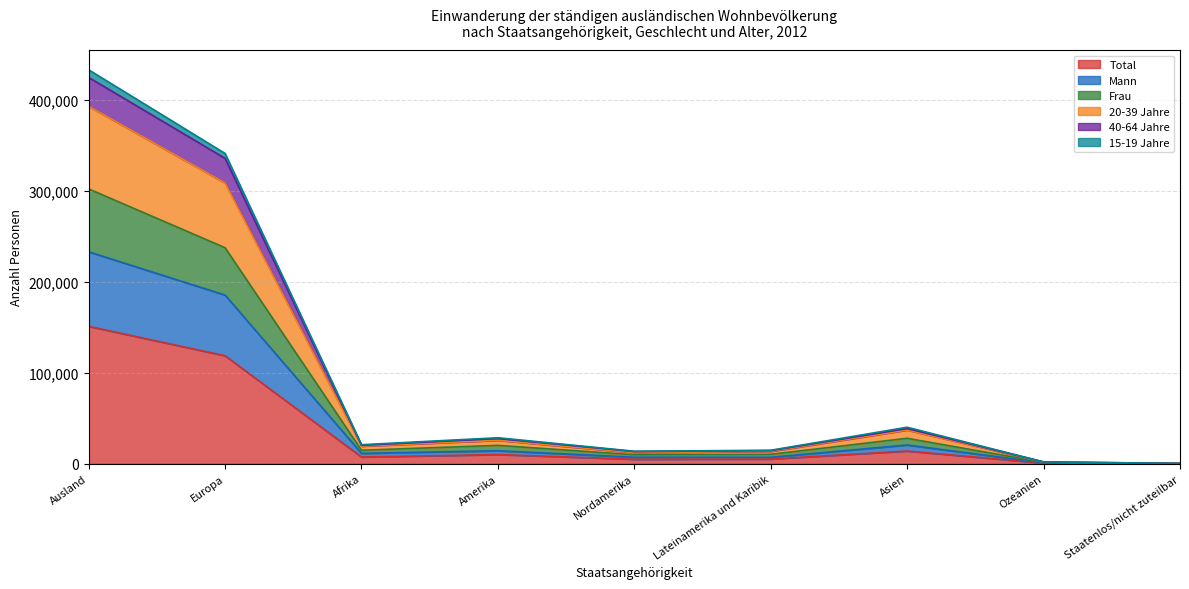

What is the difference between the second highest and minimum values in the 40-64 Jahre series?

335267